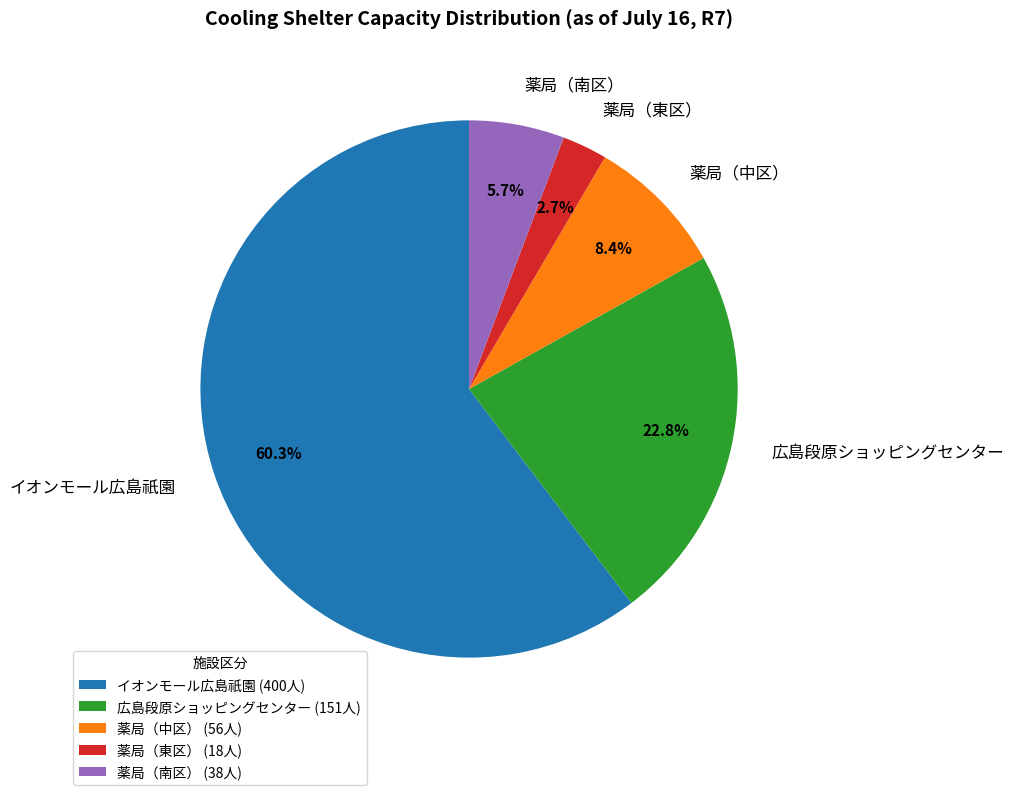

Count the number of slices in the pie.

5